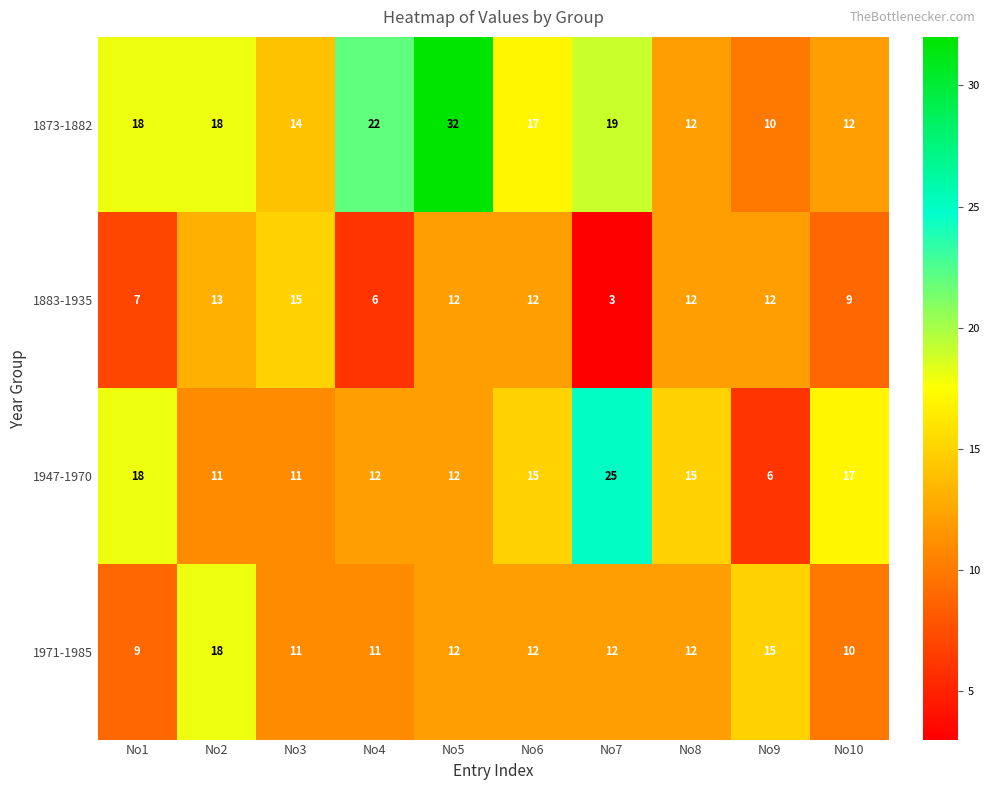

What is the total value across all series at No7?

59